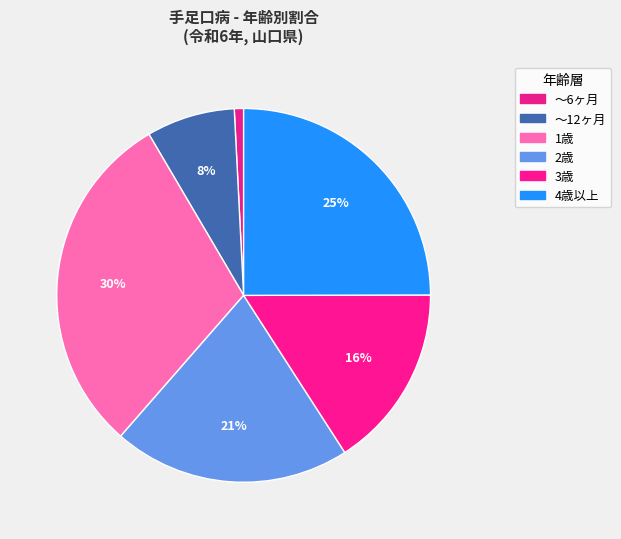

How many segments does this pie chart have?

6